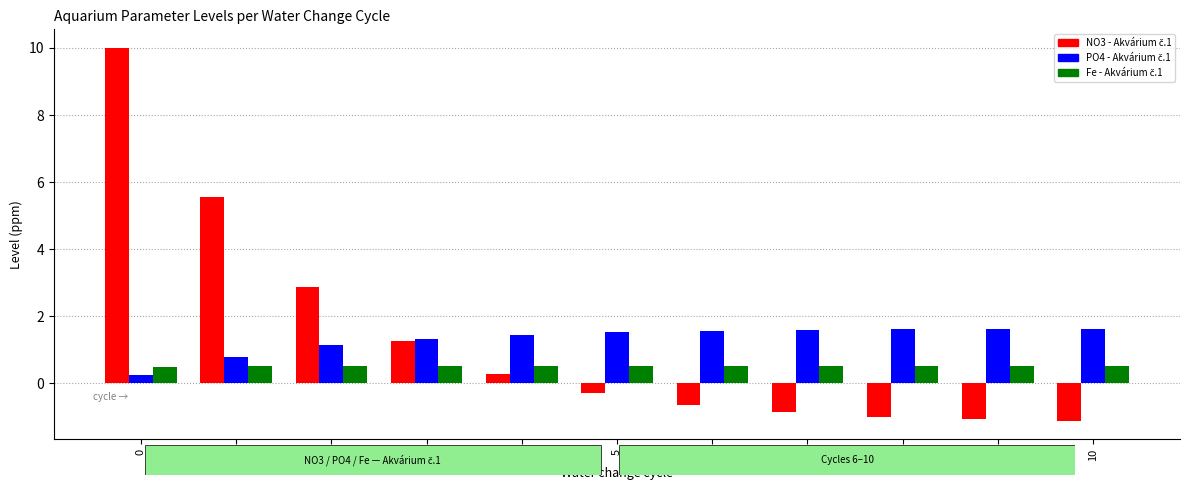

What is the difference between the highest and lowest values at 1?

5.1